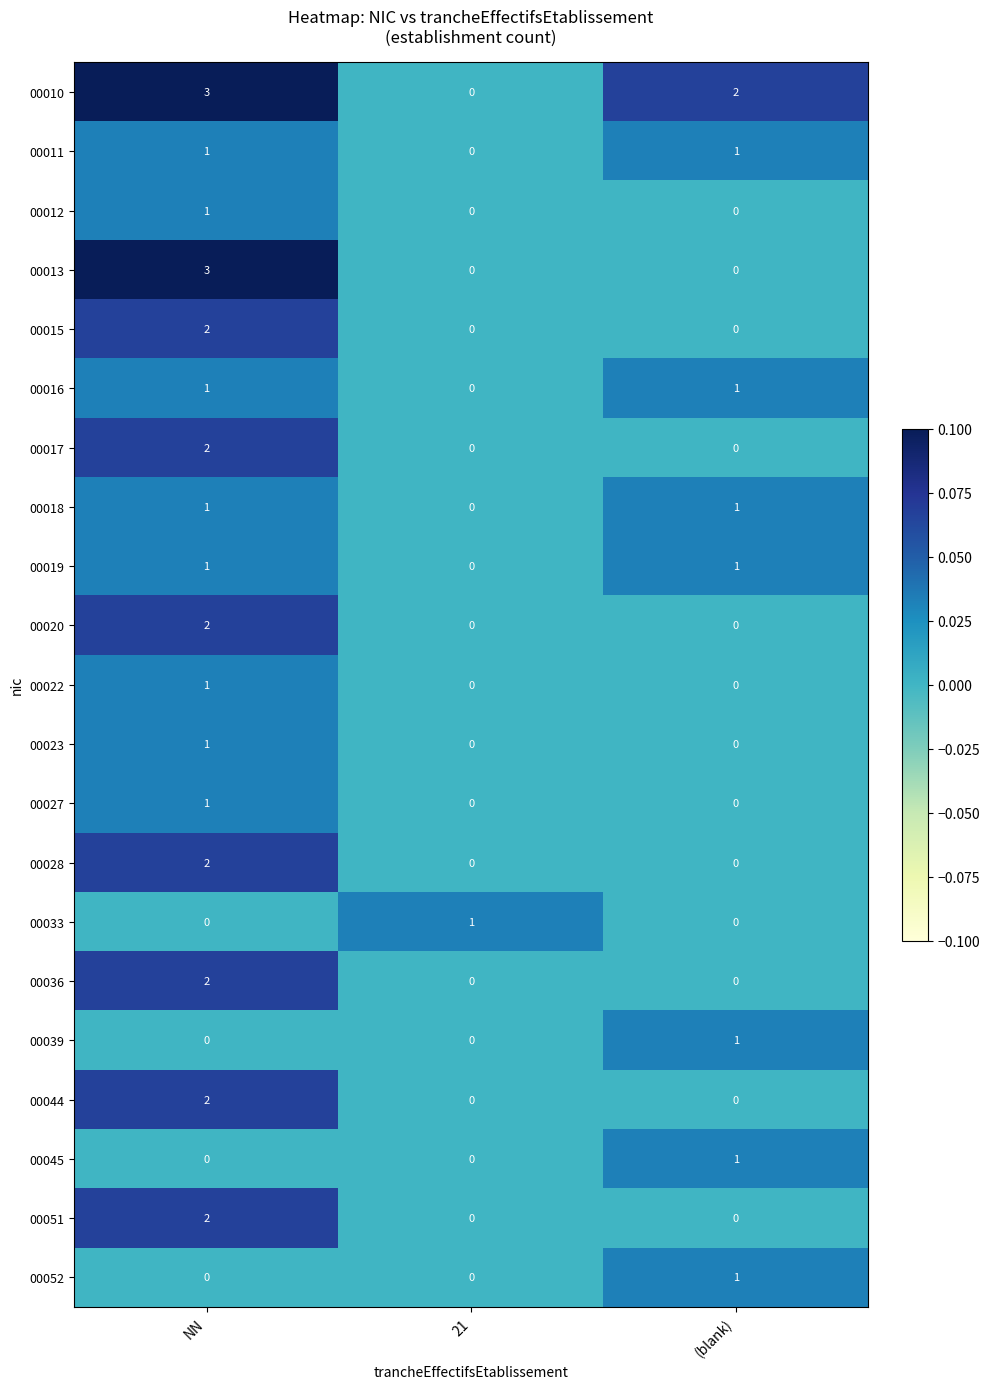

How many data points does each series have?

3